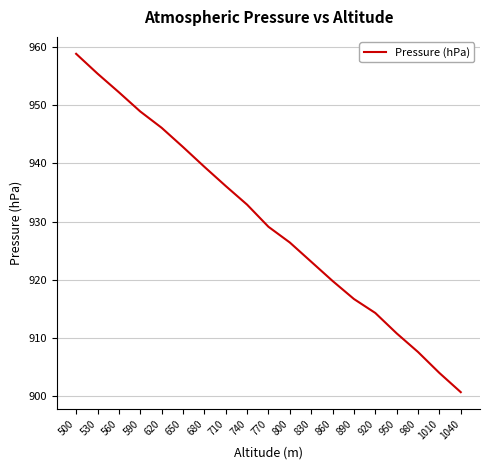

Read the value at 530.

955.4